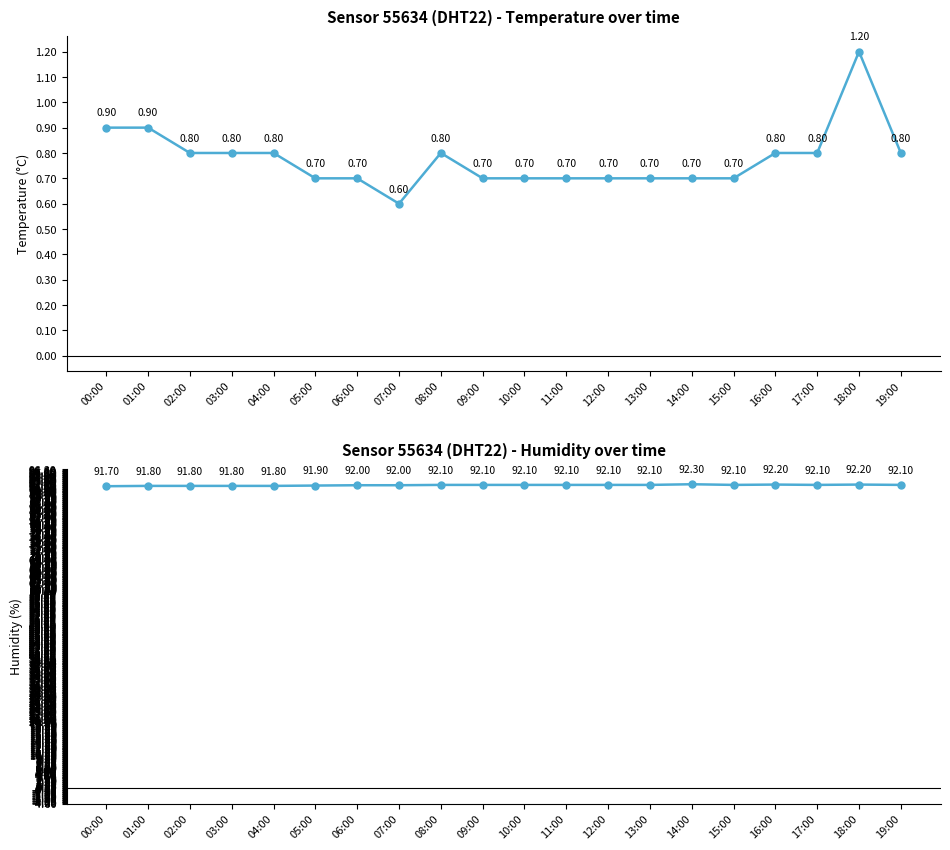

How many lines are shown in the chart?

2